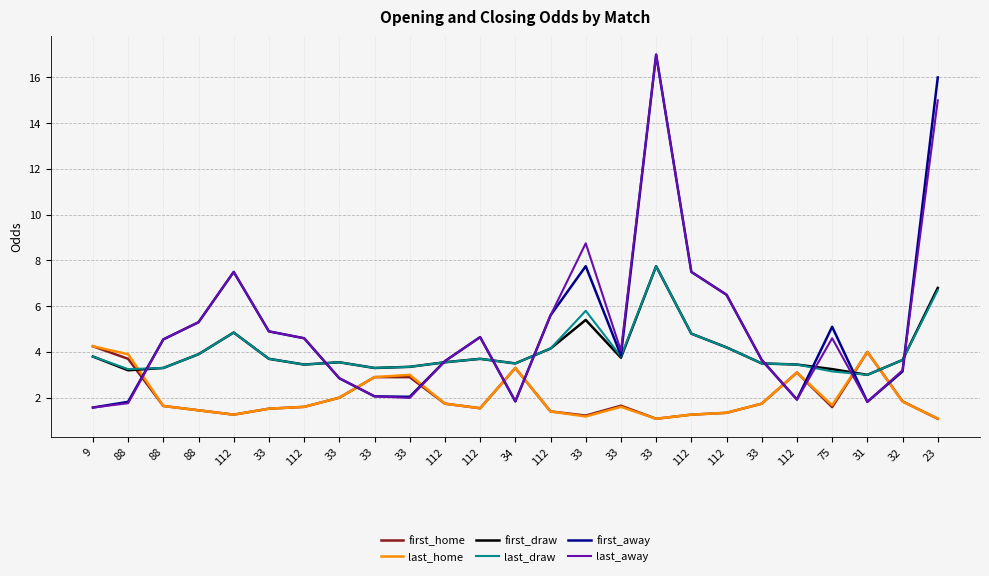

What are all the series names shown in the legend?

first_home, last_home, first_draw, last_draw, first_away, last_away